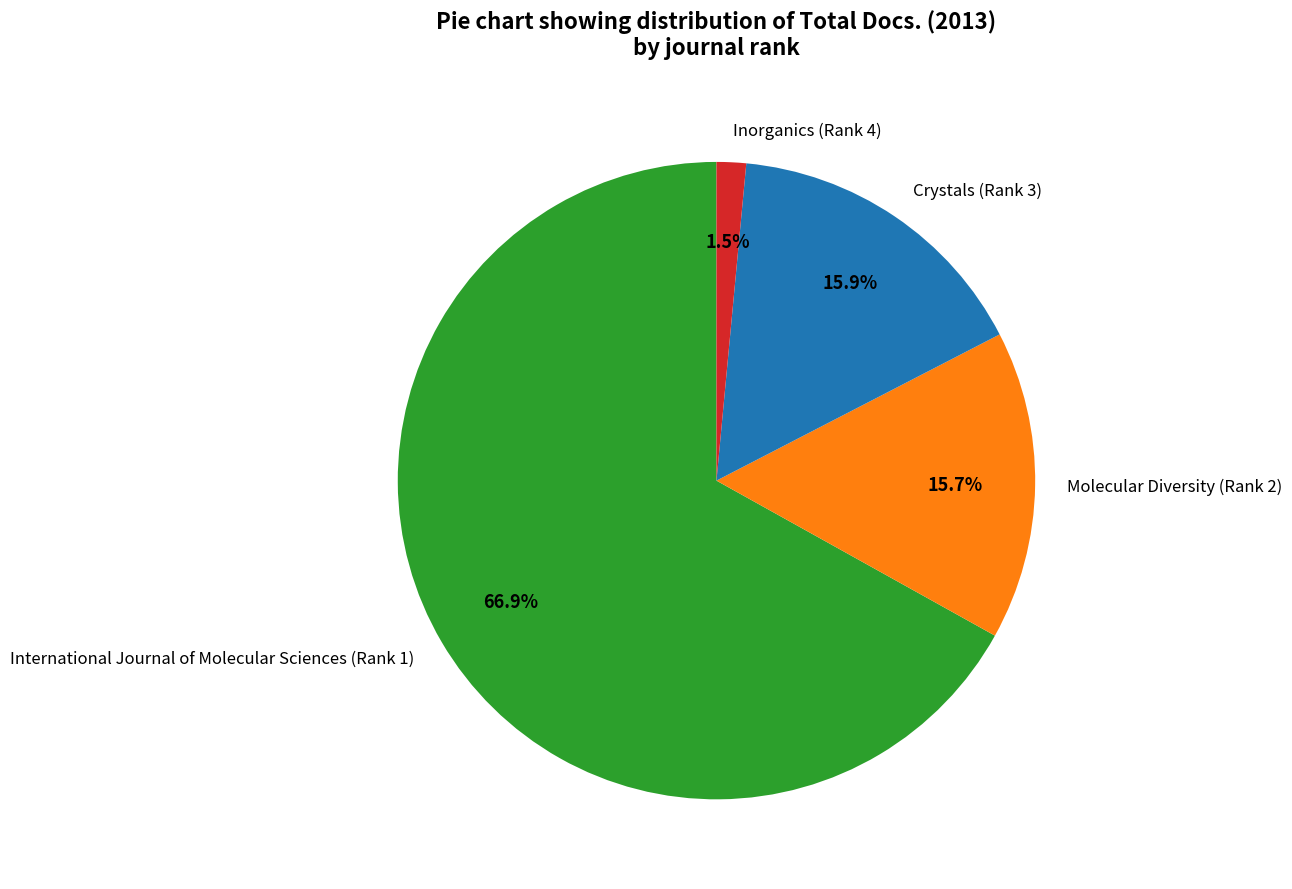

Between Crystals (Rank 3) and International Journal of Molecular Sciences (Rank 1), which is larger?

International Journal of Molecular Sciences (Rank 1)